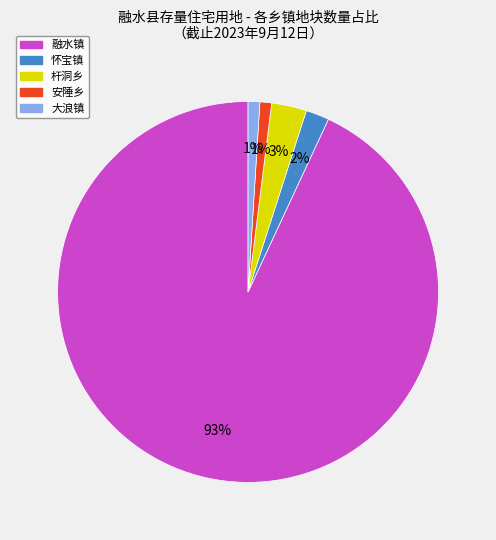

What is the largest slice in the pie chart?

融水镇